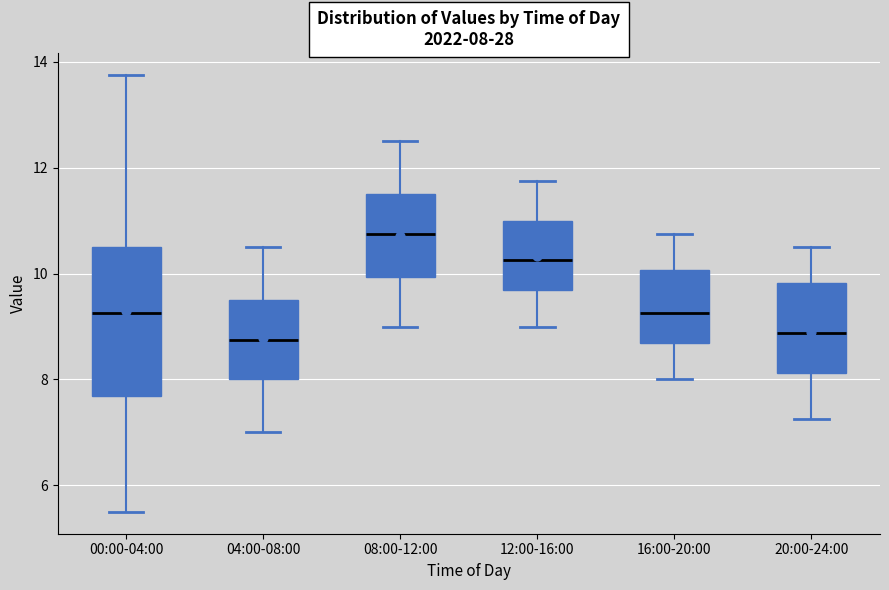

Comparing the boxes themselves (not the whiskers), which one is the tallest?

00:00-04:00